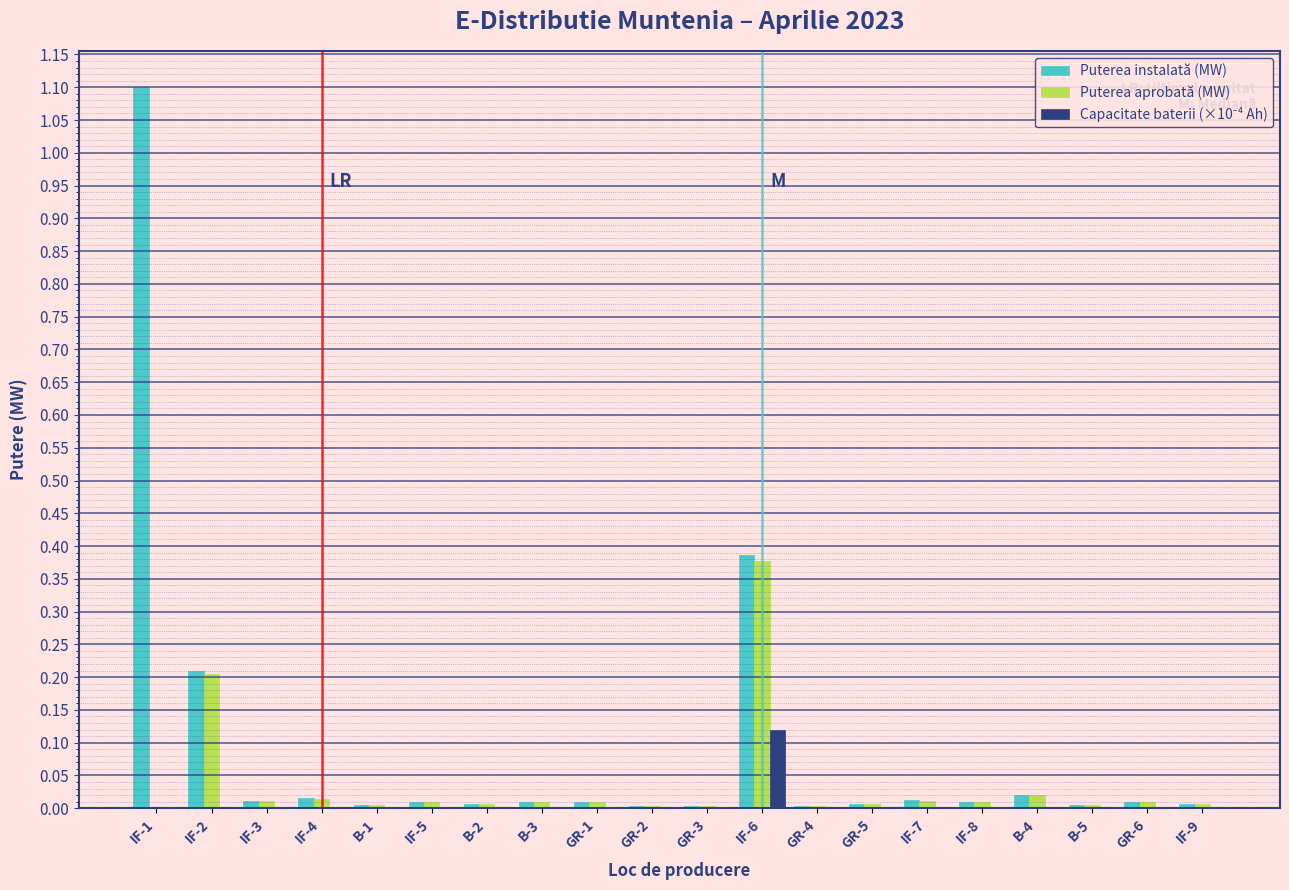

True or false: Puterea instalată (MW) has a value of 0.0 at IF-7.

True